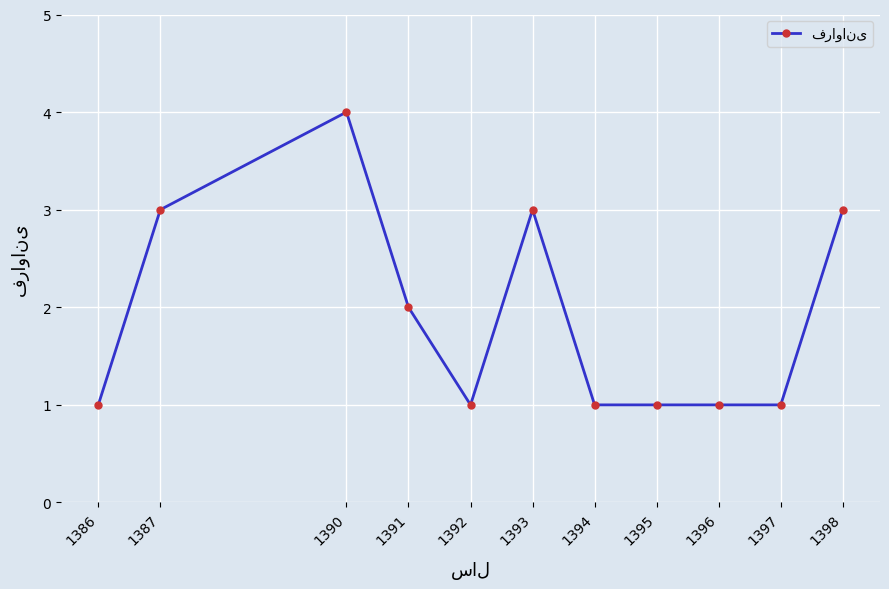

Which label corresponds to the largest value in the chart?

1390